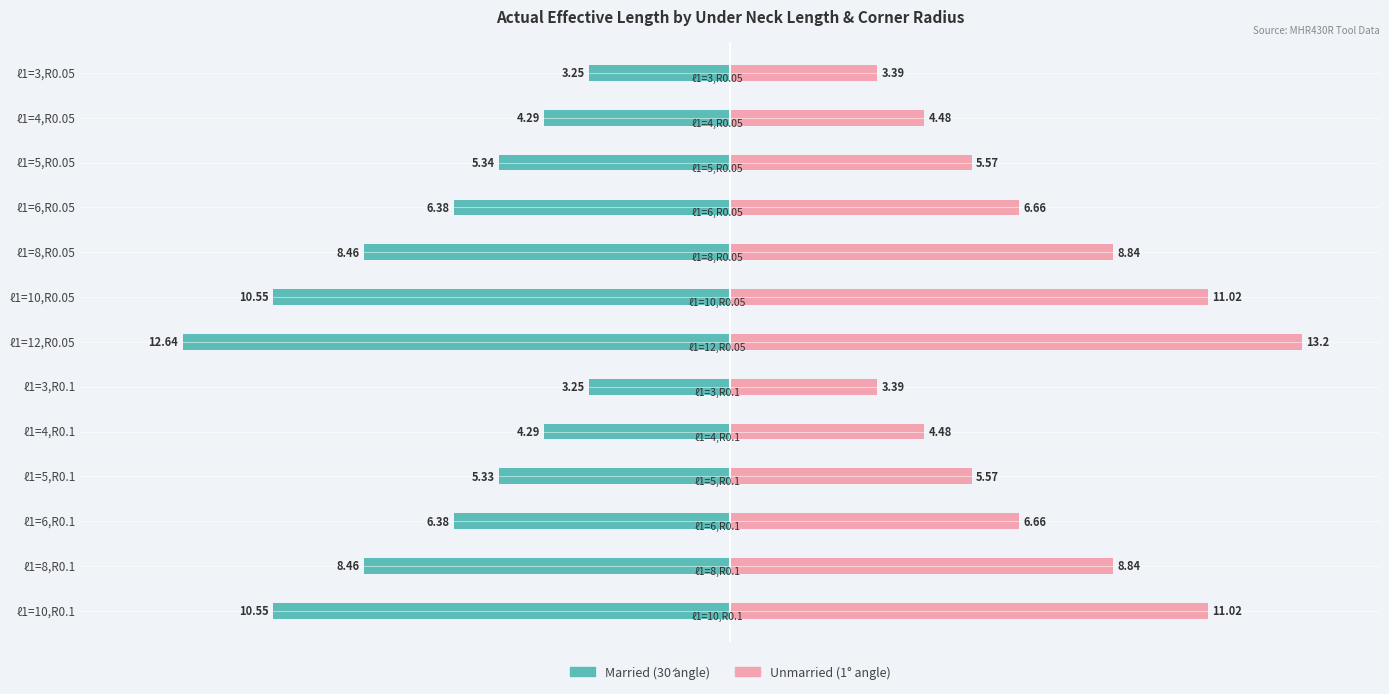

At ℓ1=6,R0.05, list the series in order from largest to smallest.

Unmarried, Married